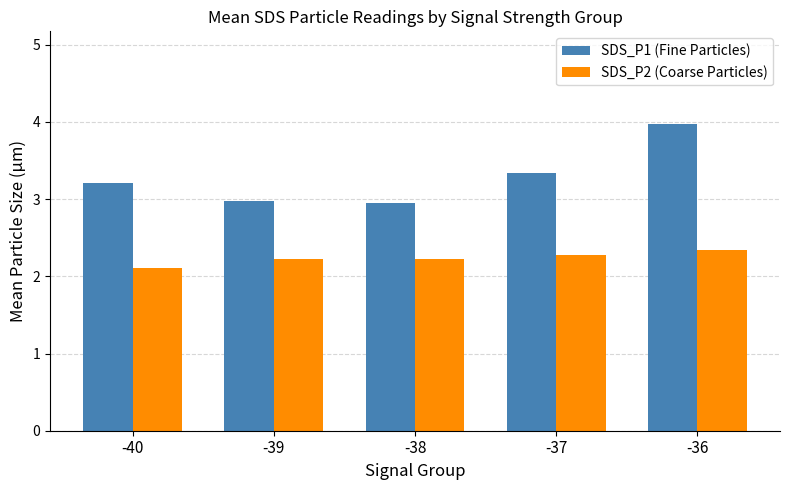

Are the bars grouped side by side (vs. stacked)?

Yes